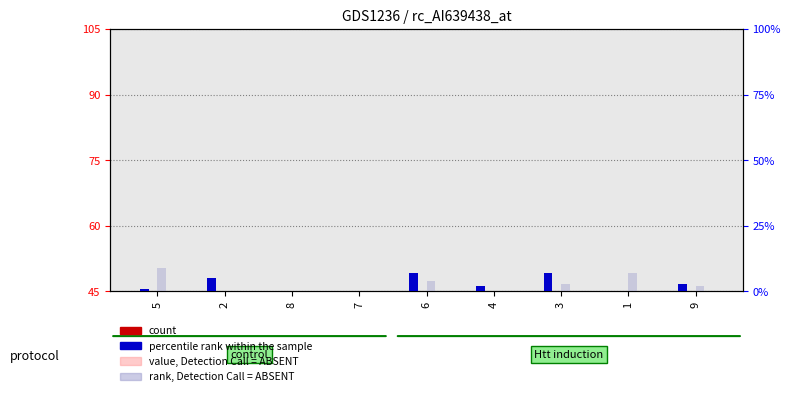

At which label does percentile rank within the sample first exceed 2?

2